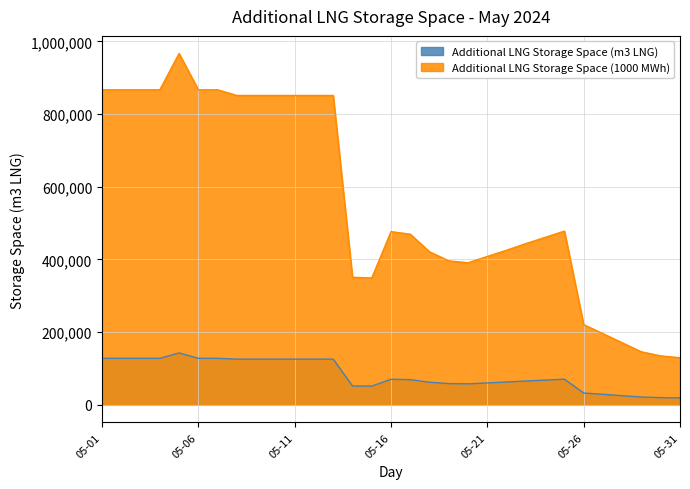

True or false: Additional LNG Storage Space (m3 LNG) and Additional LNG Storage Space (1000 KWh) intersect in this chart.

False